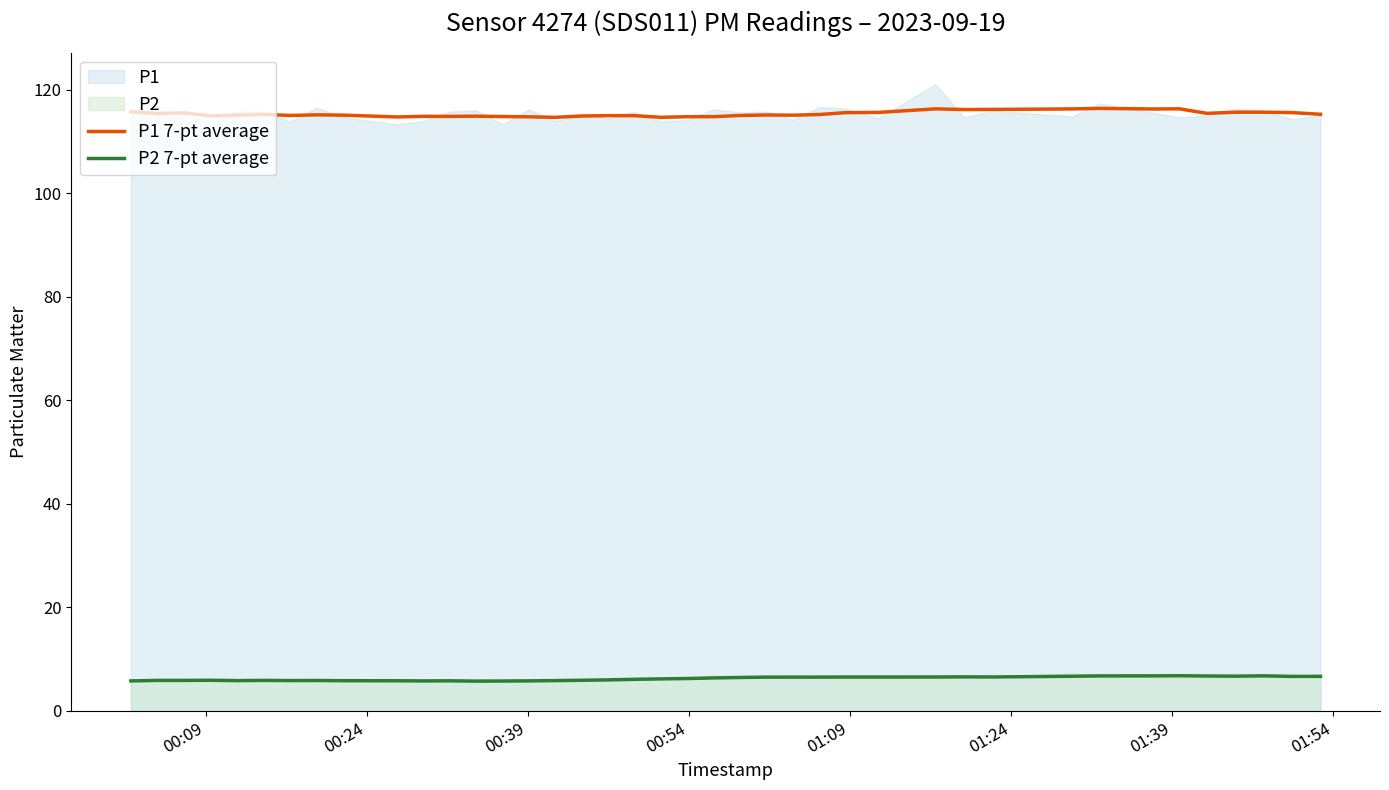

How many distinct data groups are displayed?

2